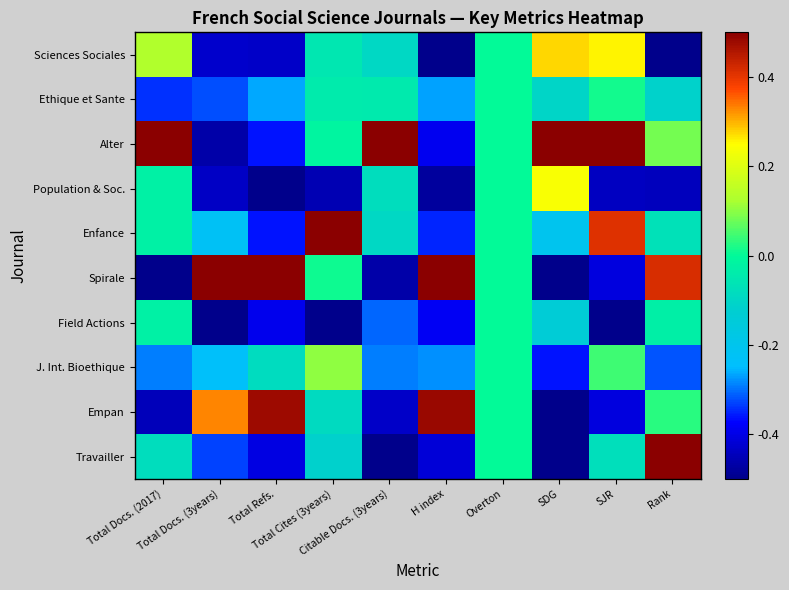

How many data points does each series have?

10